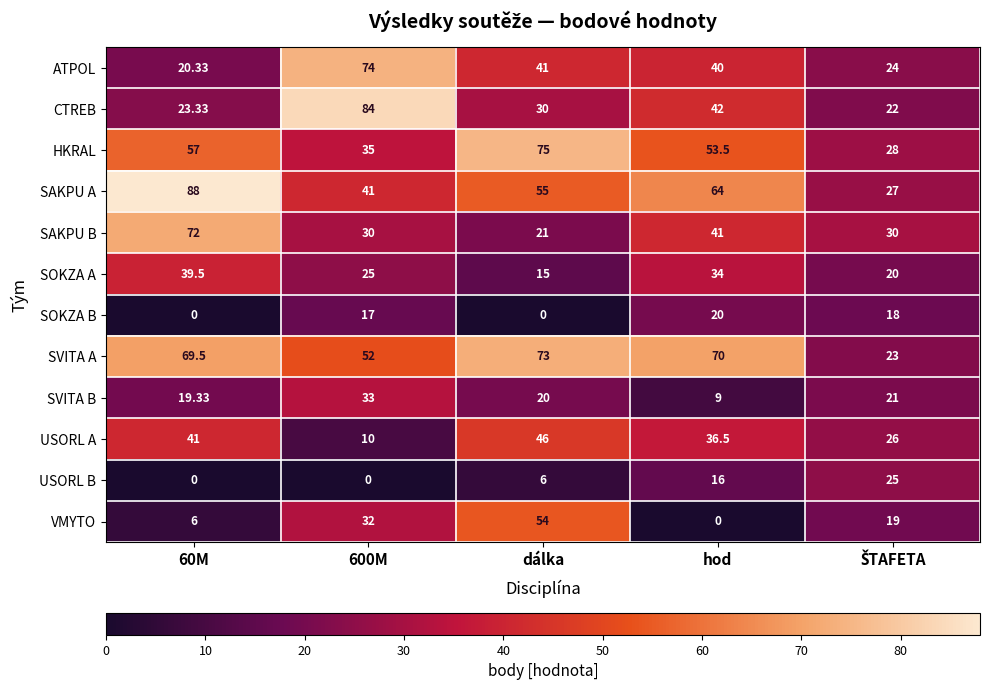

At which category is the sum across all series the highest?

dálka